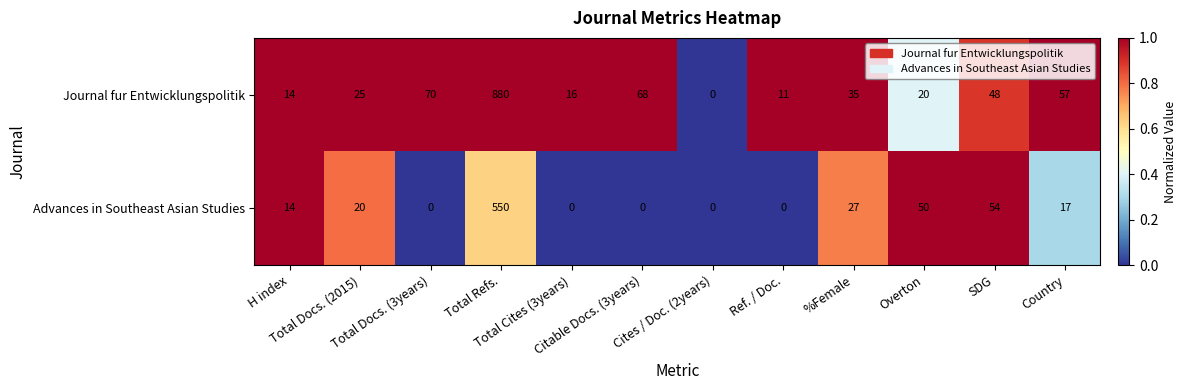

What is the total value across all series at Country?

74